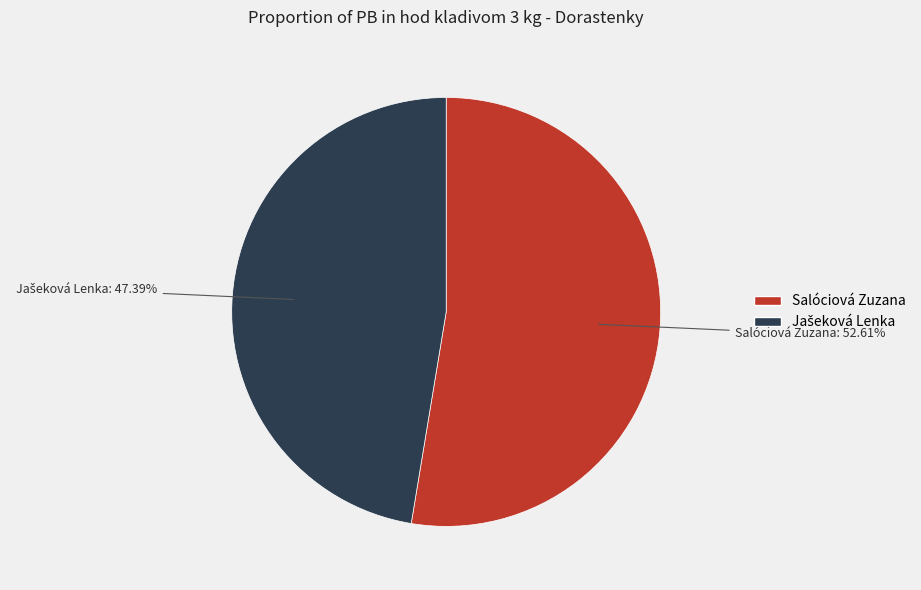

Which category accounts for the majority?

Salóciová Zuzana